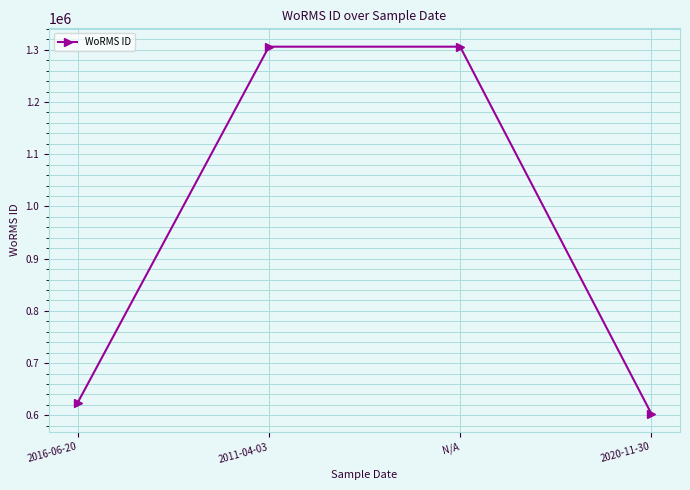

What is the sum of all values?

3839615